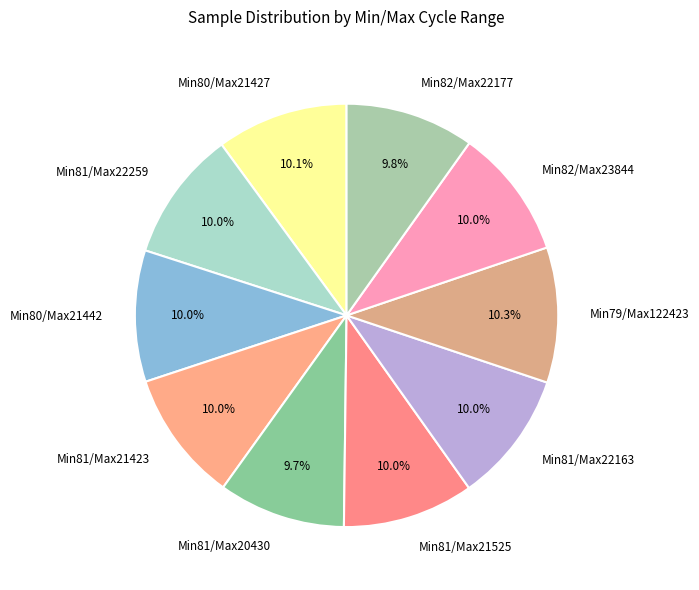

What percentage is NOT represented by Min79/Max122423?

89.7%